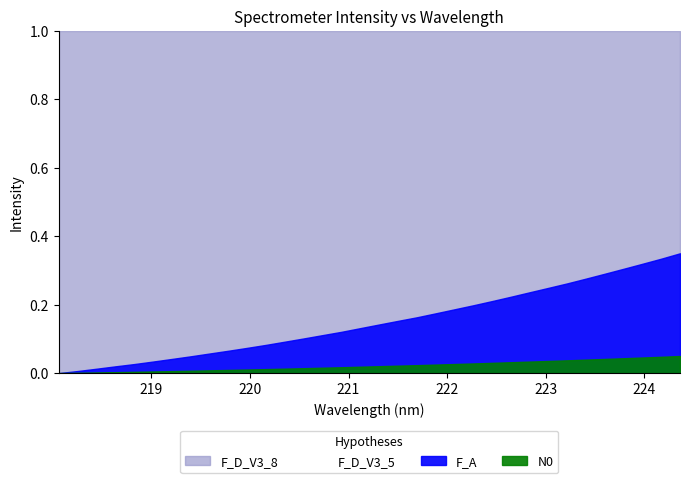

Does the chart have visible grid lines?

No